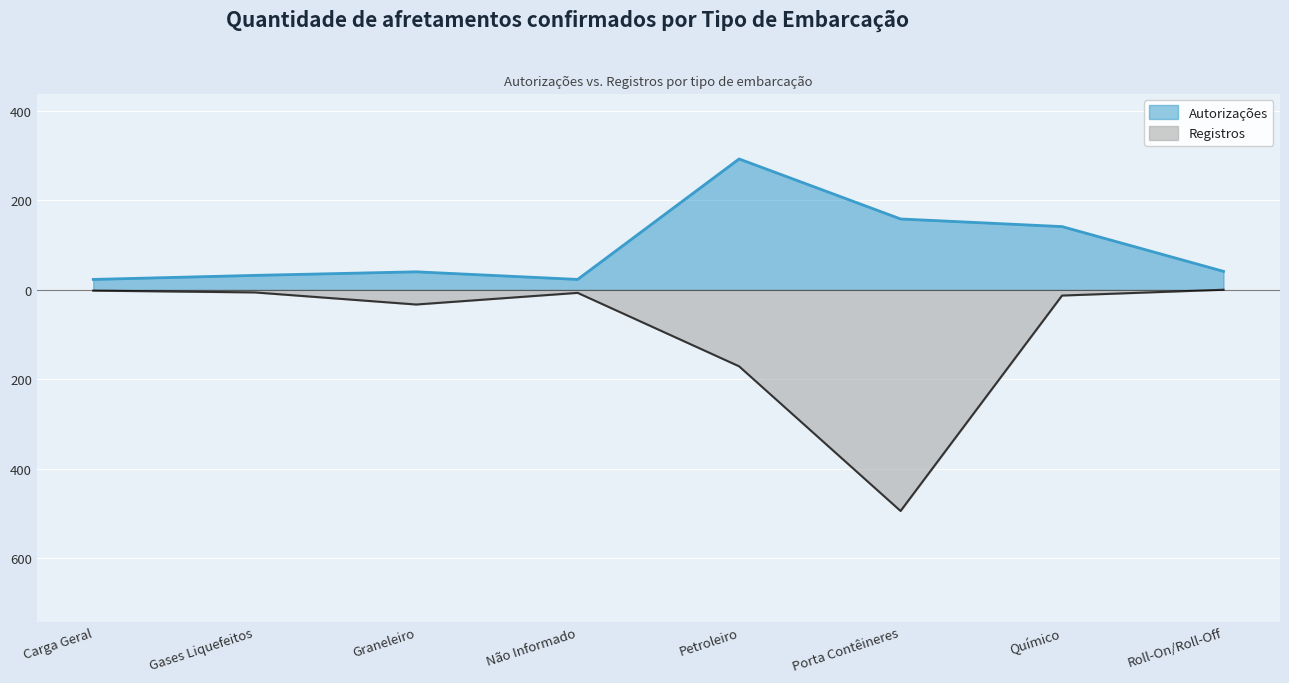

Is it true that Autorizações equals 38 at Não Informado?

False